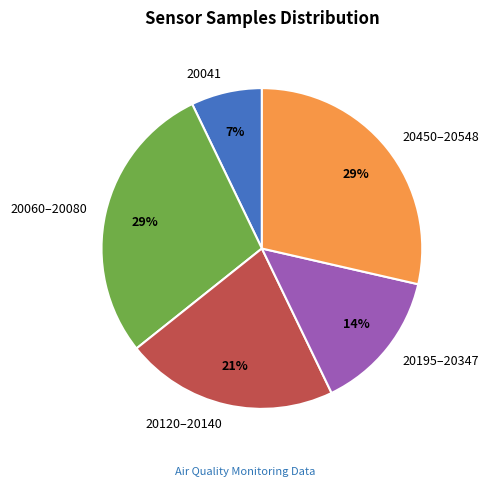

How many slices are in this pie chart?

5